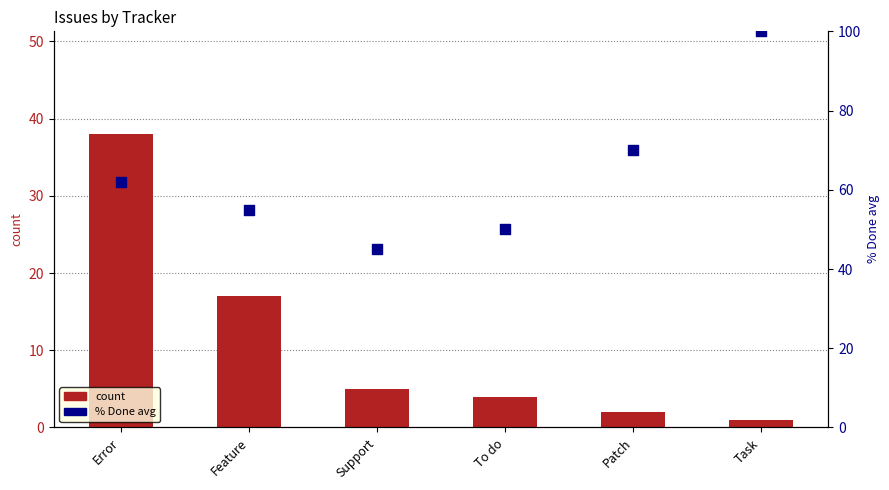

Is the value of count at Error greater than the value of % Done avg at Support?

No